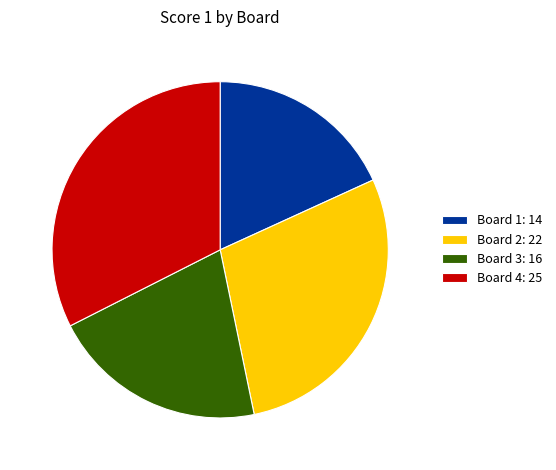

Which category has the smallest portion of the pie?

Board 1